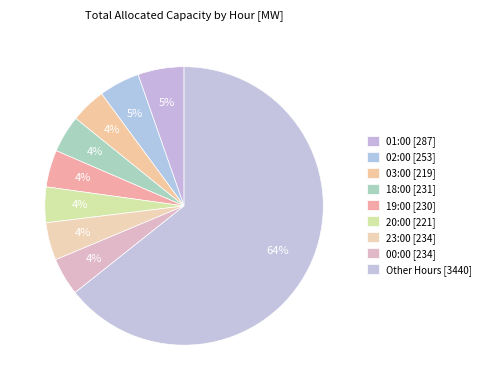

How many segments does this pie chart have?

9